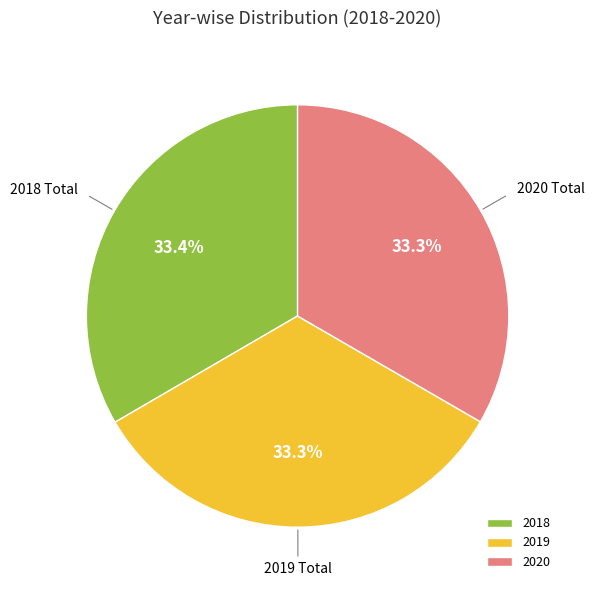

Combined, what portion of the pie is 2018 and 2019?

66.7%